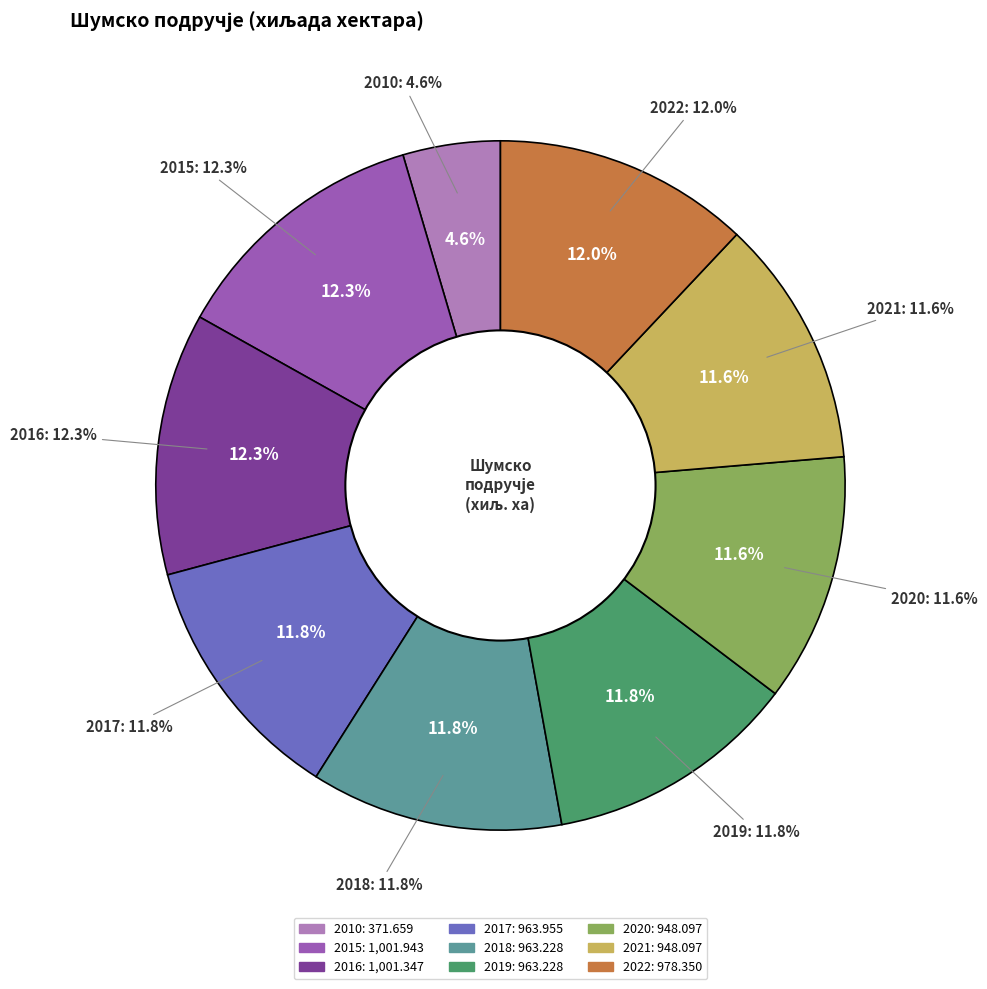

What percentage is the 2022 slice, to the nearest percent?

12%